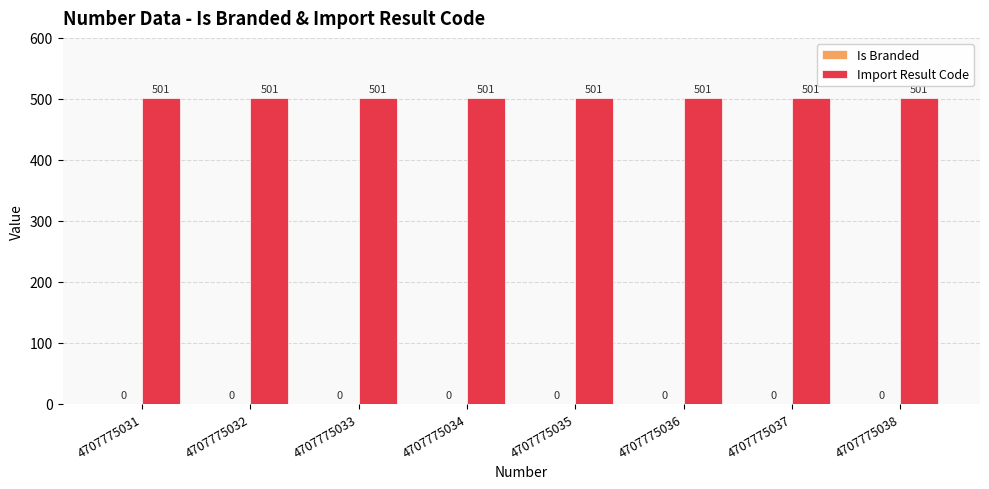

The Import Result Code series shows 501 at 4707775034. True or false?

True